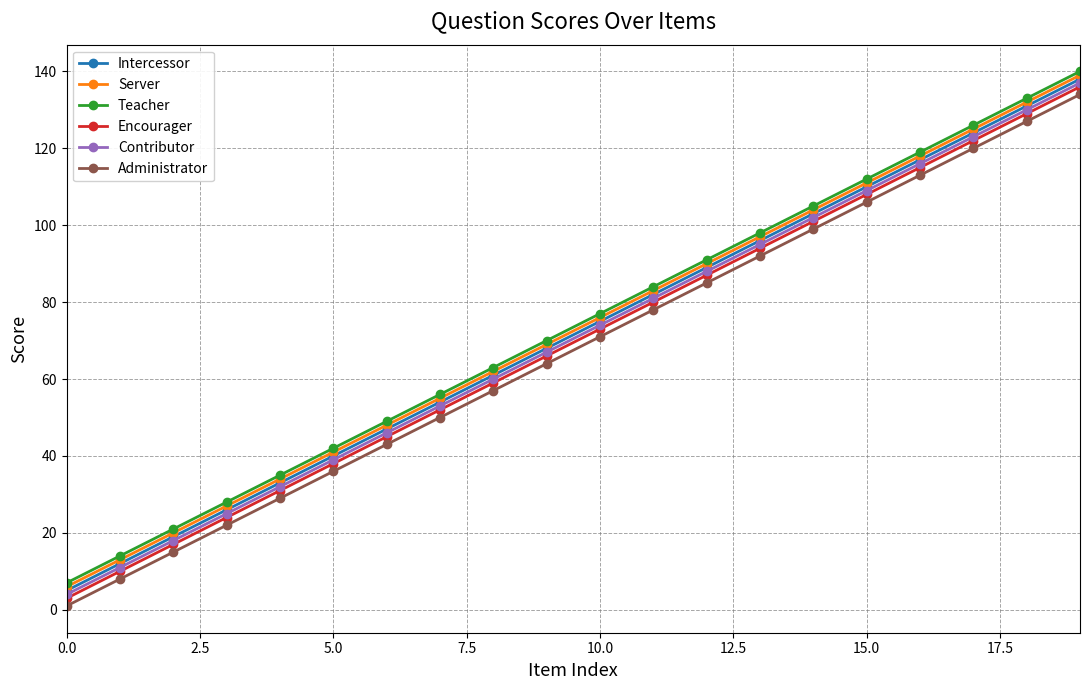

True or false: Encourager and Intercessor cross at least once.

False